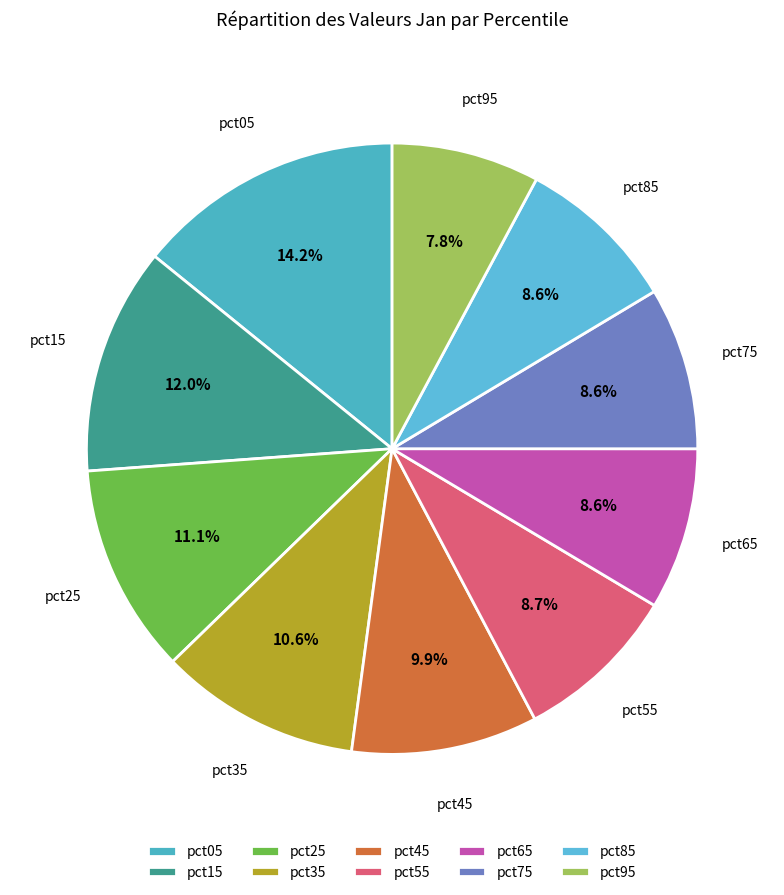

Do pct45 and pct25 together represent more than half of the pie?

No